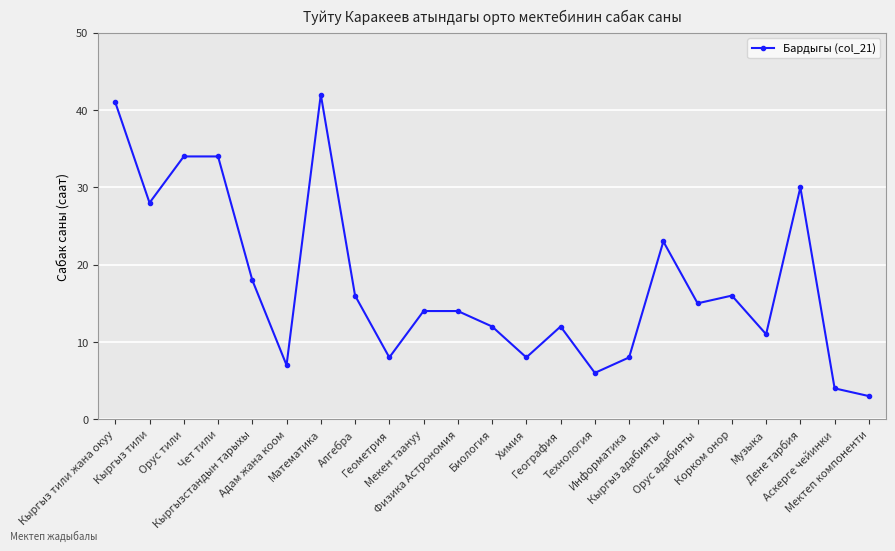

The chart shows a value of 34 at Орус тили. True or false?

True